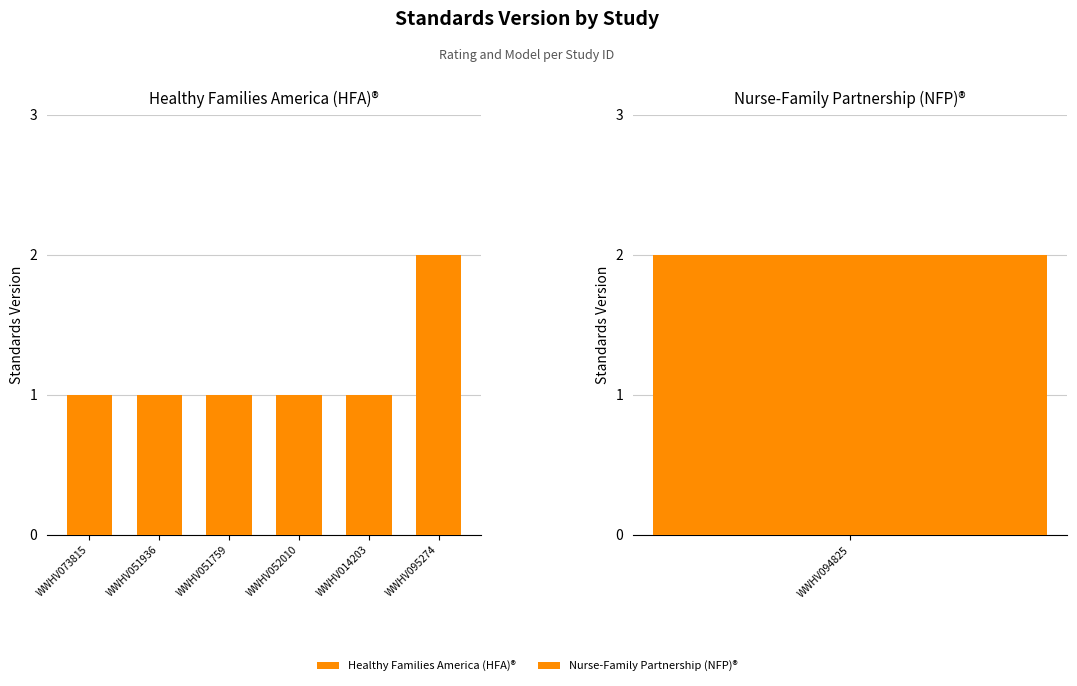

What is the change in value from WWHV052010 to WWHV095274?

+1